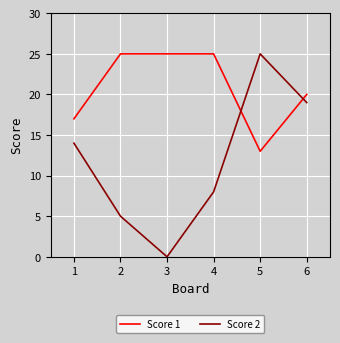

What are all the series names shown in the legend?

Score 1, Score 2